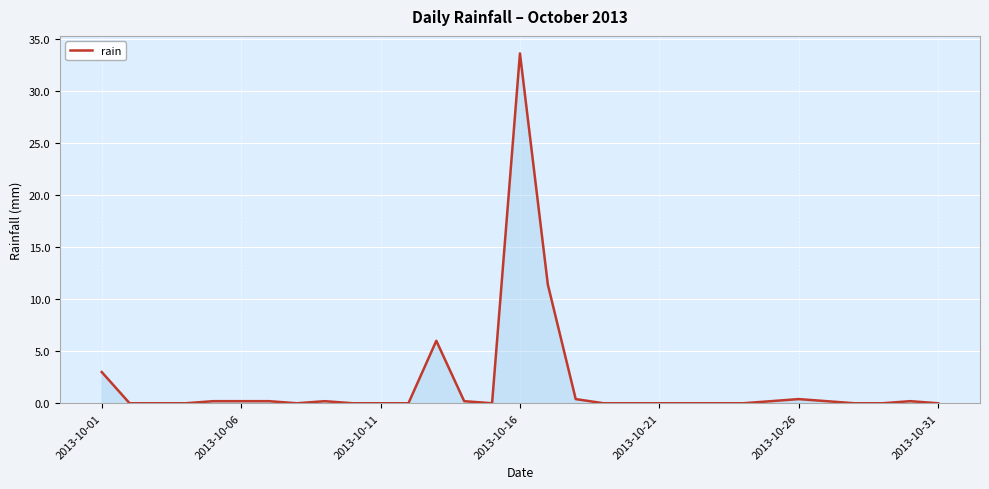

What is the greatest value displayed?

33.6